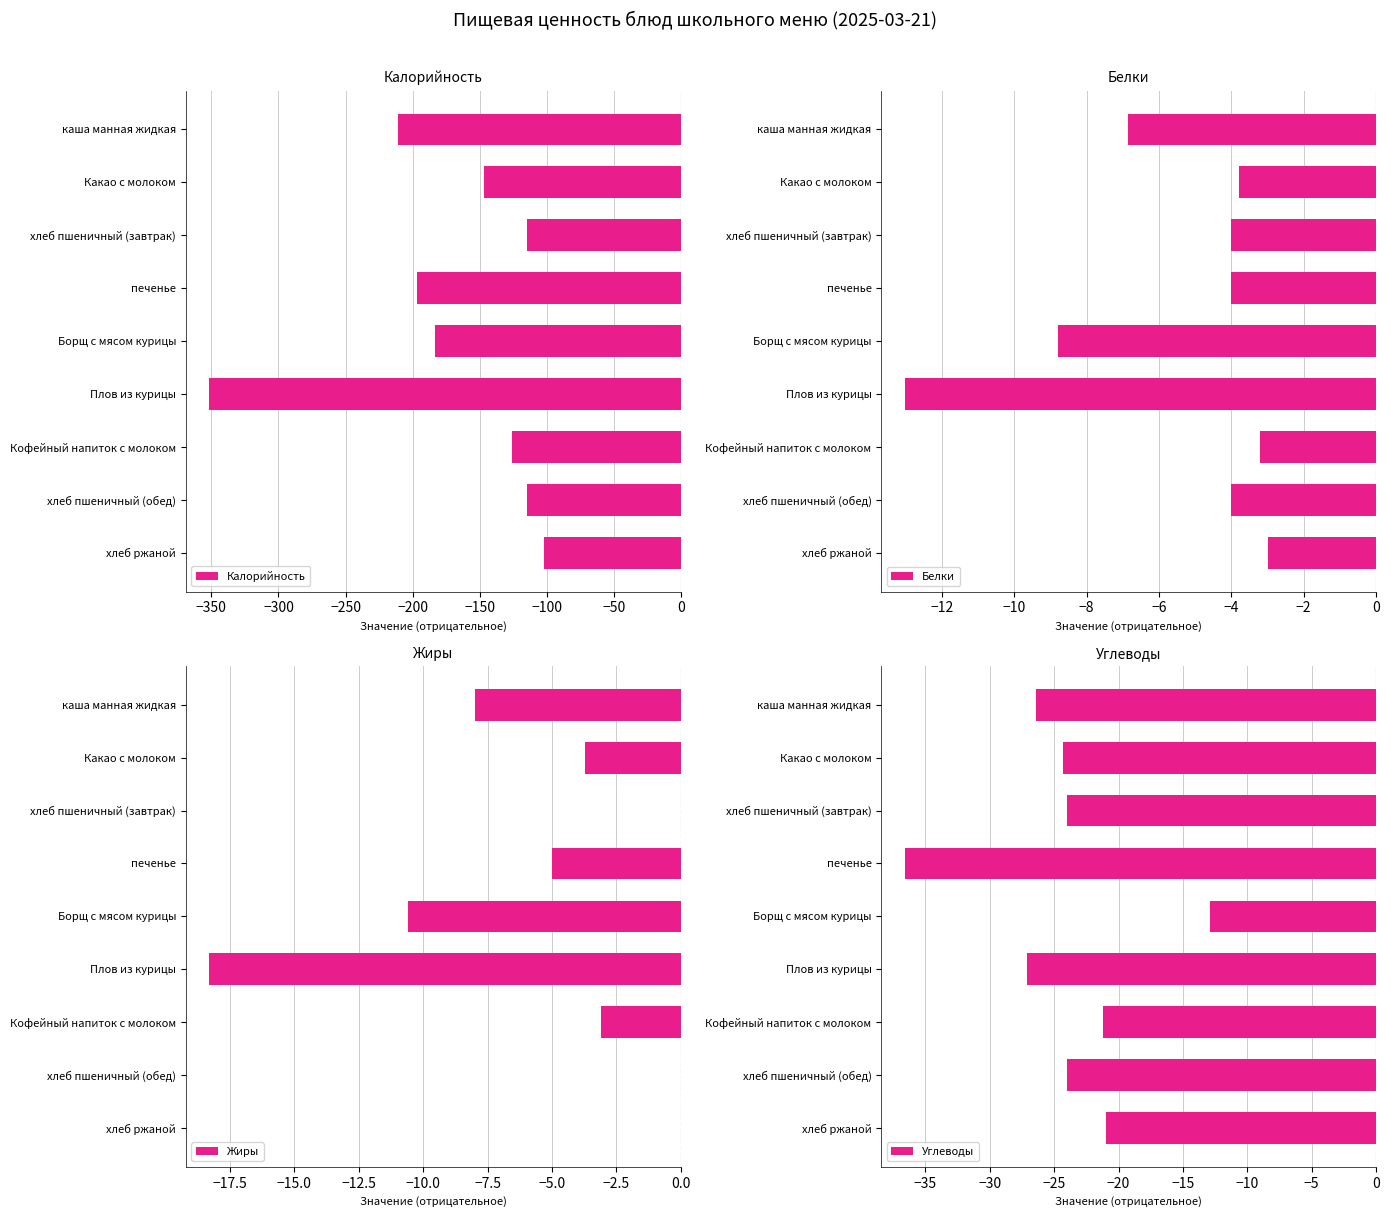

True or false: Углеводы has a value of -36.6 at печенье.

True